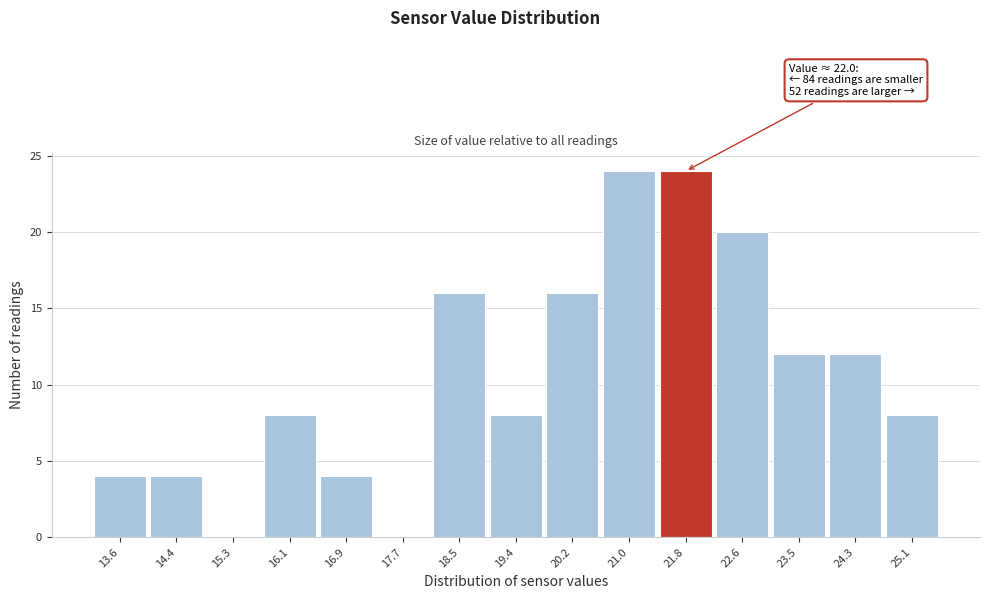

Reading left to right, transcribe all the data shown in this chart.

13.6=4	14.4=4	15.3=0	16.1=8	16.9=4	17.7=0	18.5=16	19.4=8	20.2=16	21.0=24	21.8=24	22.6=20	23.5=12	24.3=12	25.1=8